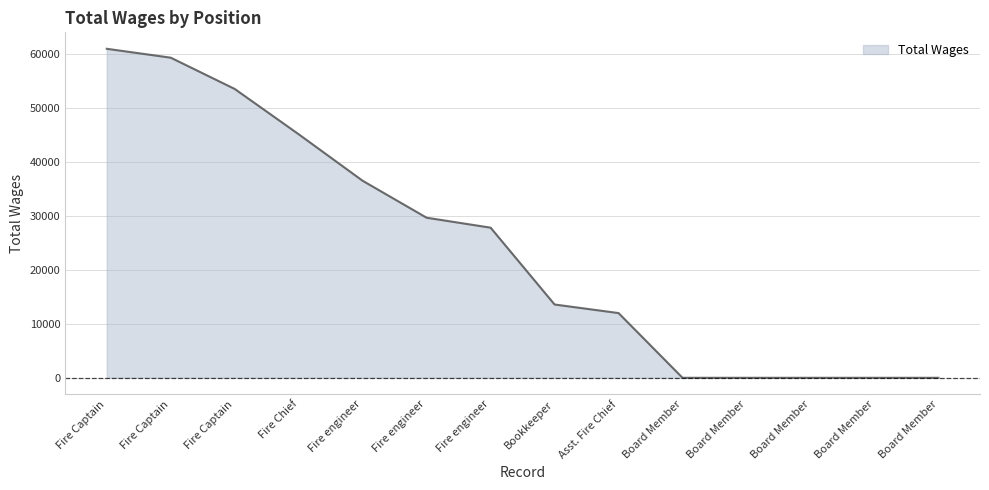

How many lines are shown in the chart?

1